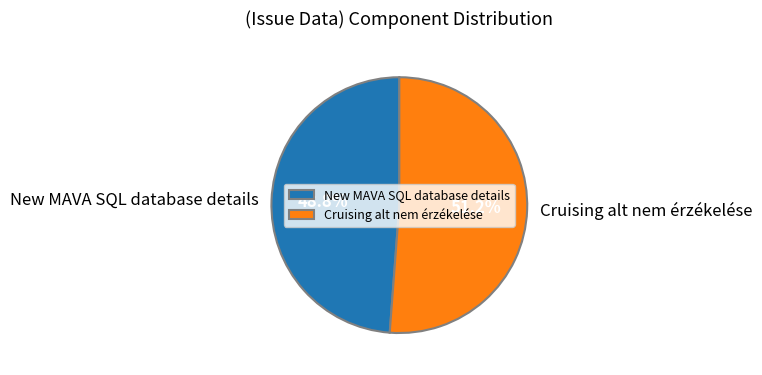

Rank the categories by value from lowest to highest.

New MAVA SQL database details, Cruising alt nem érzékelése